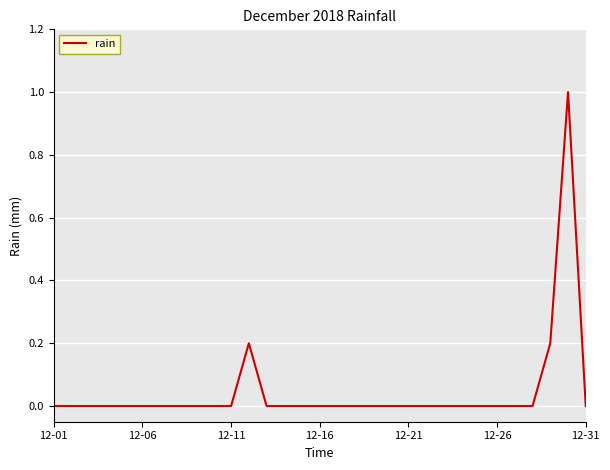

What is the difference between the maximum and minimum values?

1.0